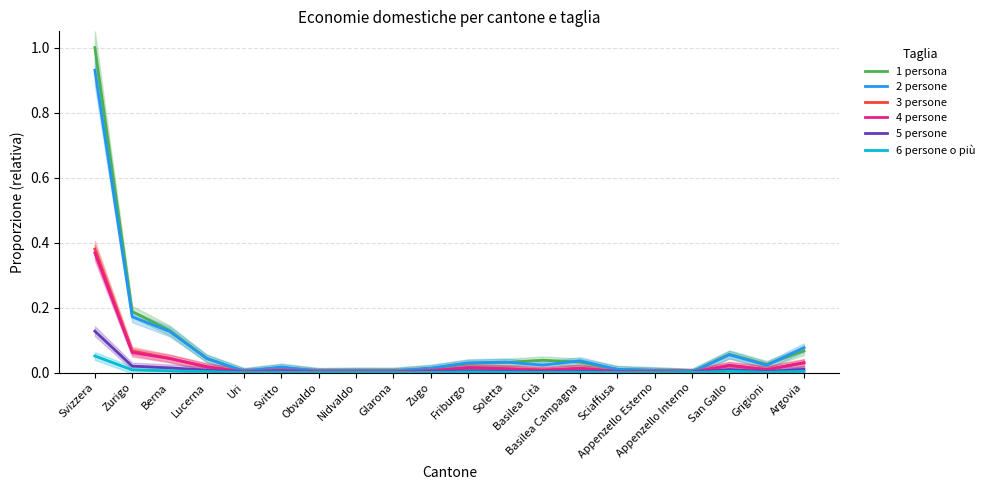

True or false: 4 persone and 6 persone o più cross at least once.

False